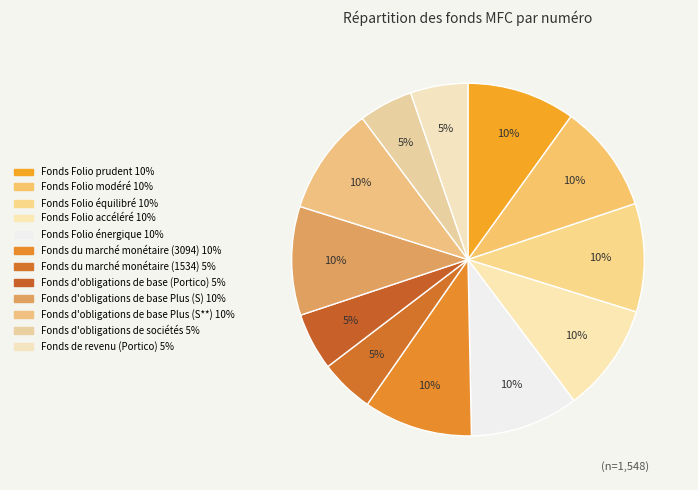

Which has a higher value, Fonds Folio équilibré or Fonds Folio prudent?

Fonds Folio équilibré